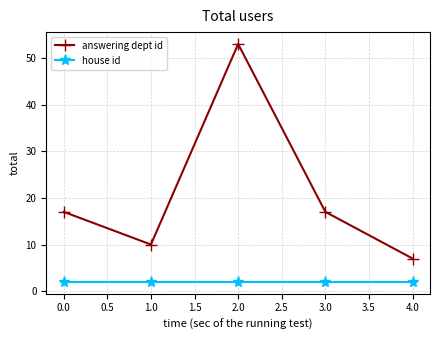

Which series has the widest spread of values?

answering dept id